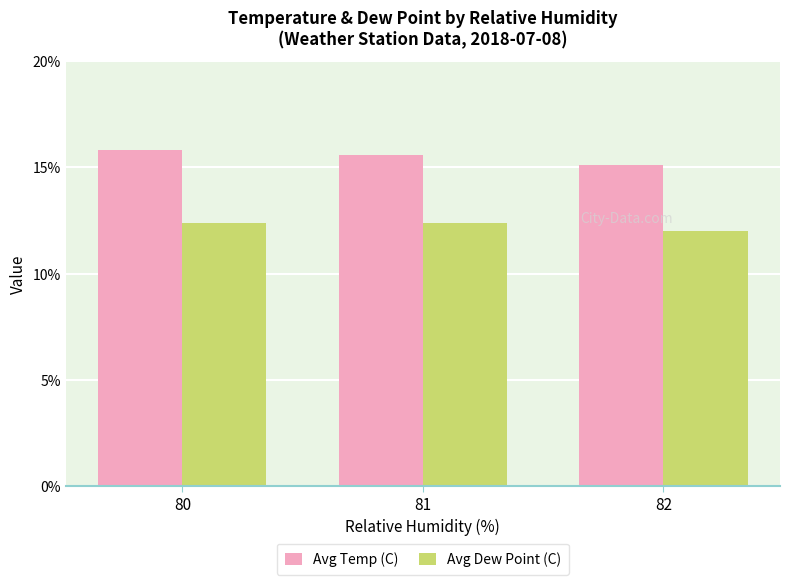

What are all the series names shown in the legend?

Avg Temp (C), Avg Dew Point (C)